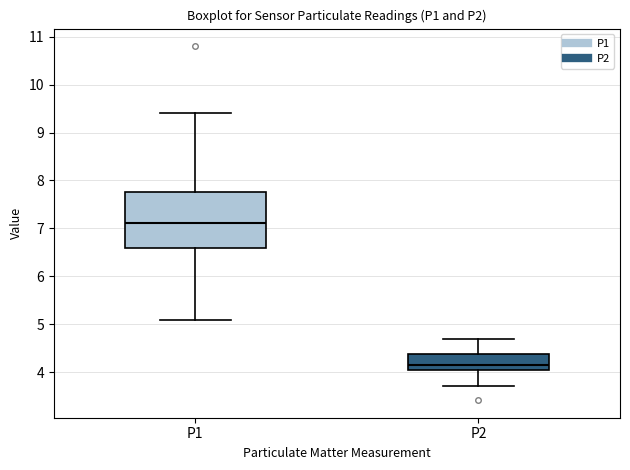

Which box has the lowest median line?

P2